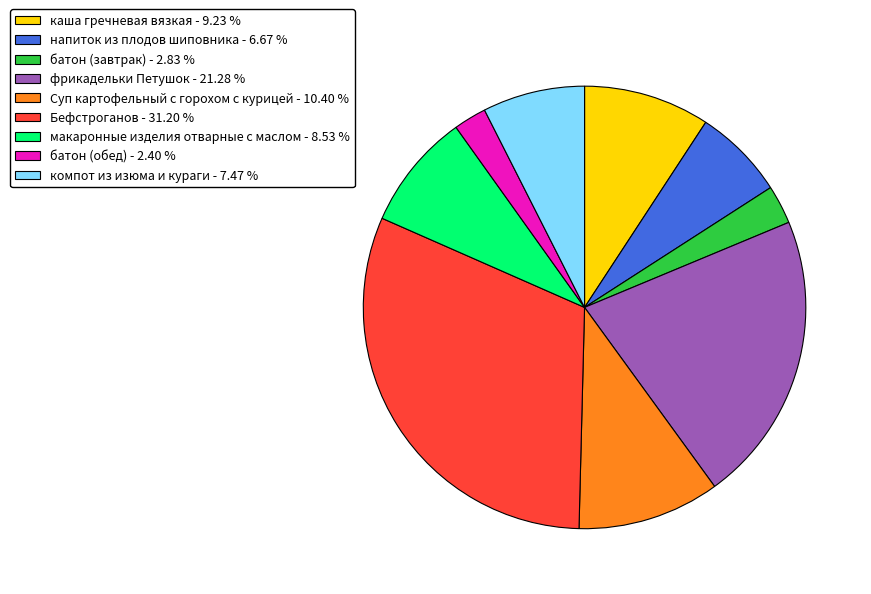

Does any single category account for the majority?

No